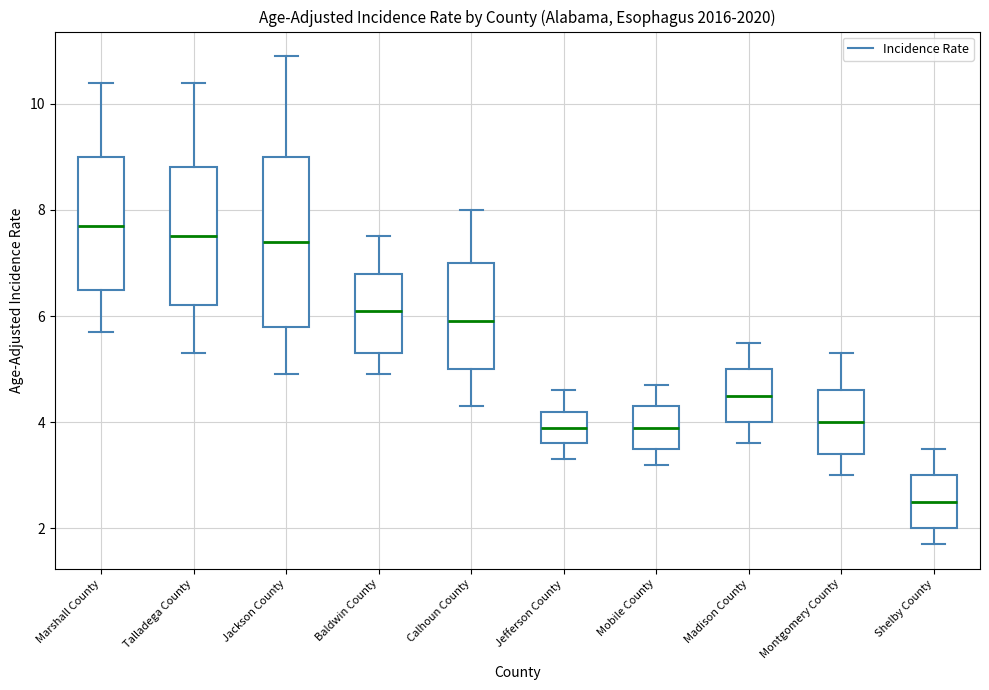

Which box's median line is the highest?

Marshall County